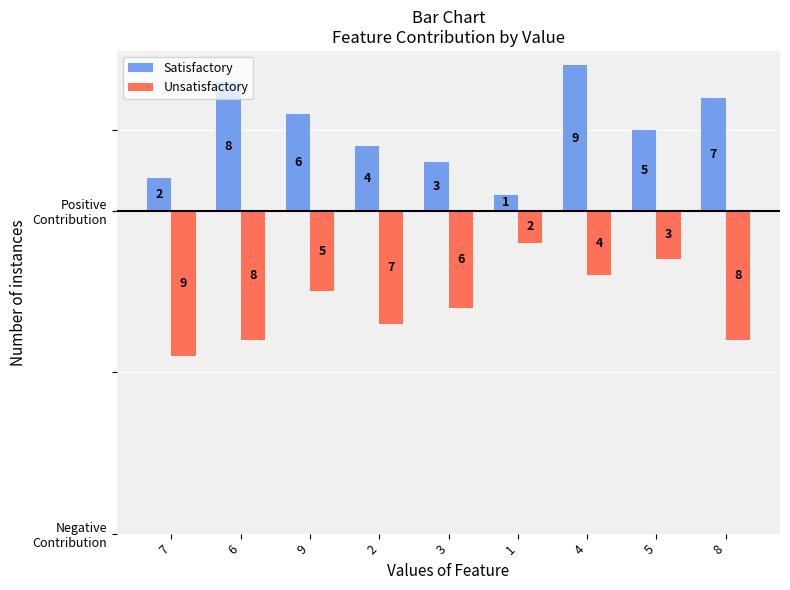

Reading right to left, list all the values displayed in this chart.

Satisfactory: 8=7	5=5	4=9	1=1	3=3	2=4	9=6	6=8	7=2
Unsatisfactory: 8=-8	5=-3	4=-4	1=-2	3=-6	2=-7	9=-5	6=-8	7=-9